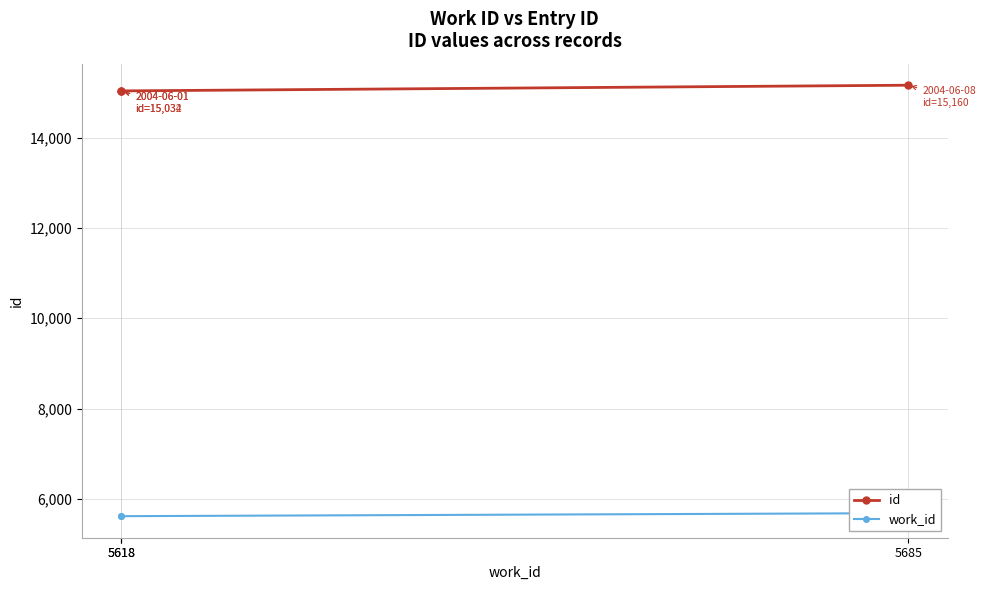

What is the difference between the work_id values at 5618 and 5685?

67